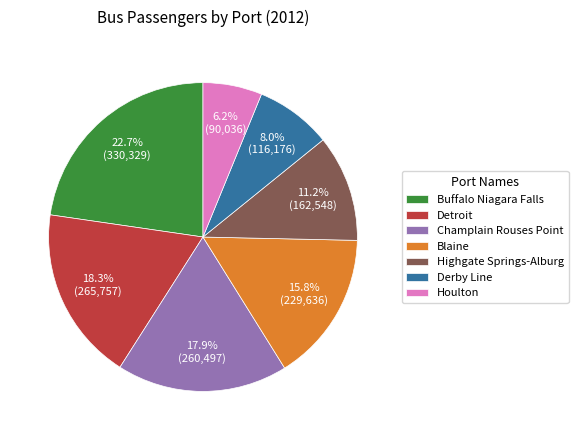

To the nearest percent, what is the difference between the Blaine and Houlton slice percentages?

10%